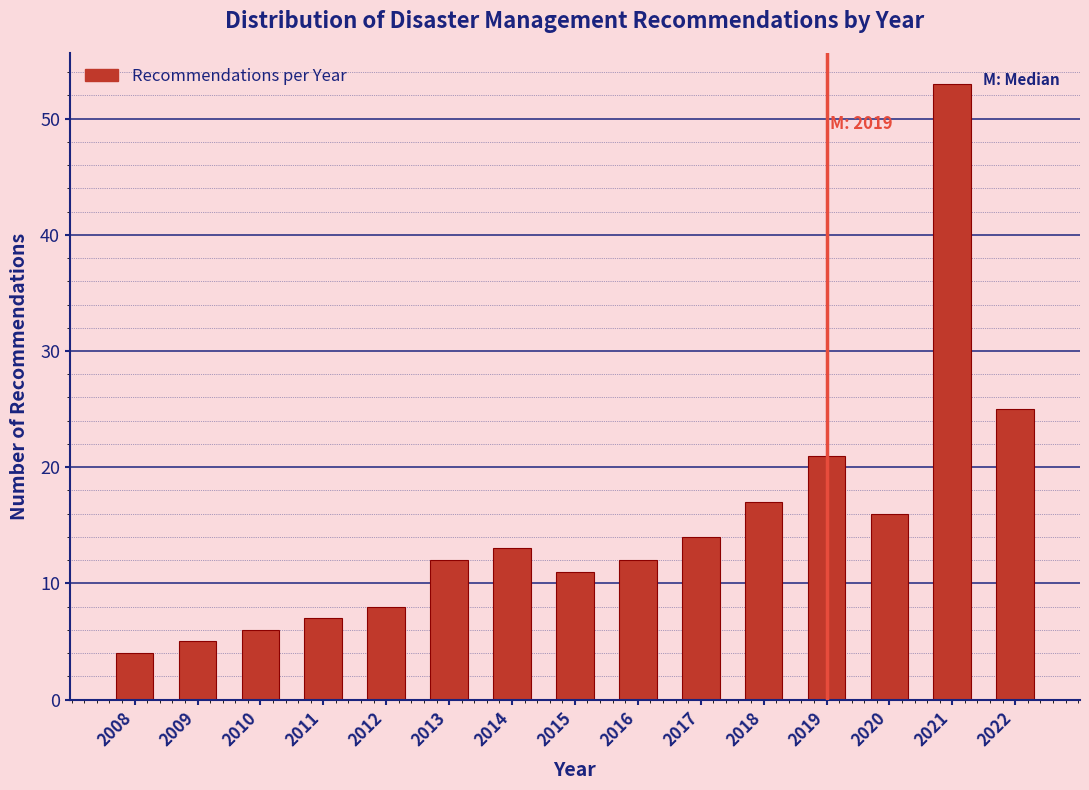

Reading left to right, transcribe all the data shown in this chart.

4	5	6	7	8	12	13	11	12	14	17	21	16	53	25